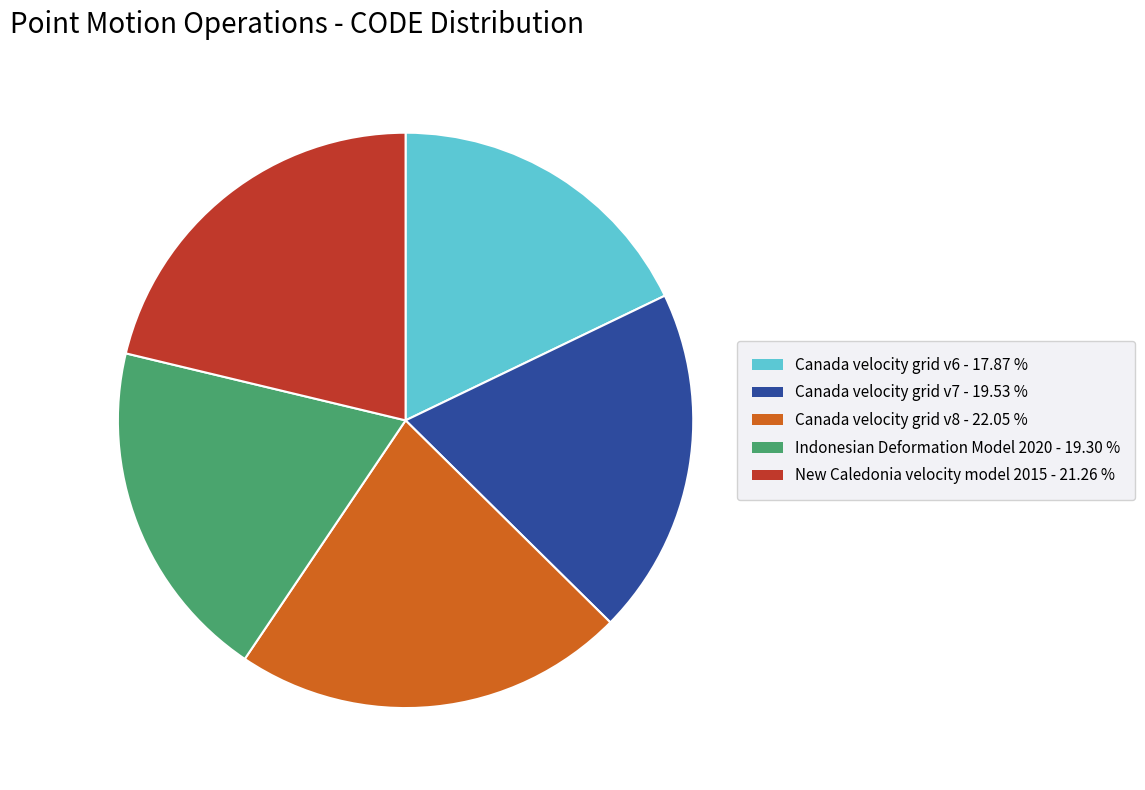

Is the sum of Canada velocity grid v6 and Canada velocity grid v7 greater than half?

No